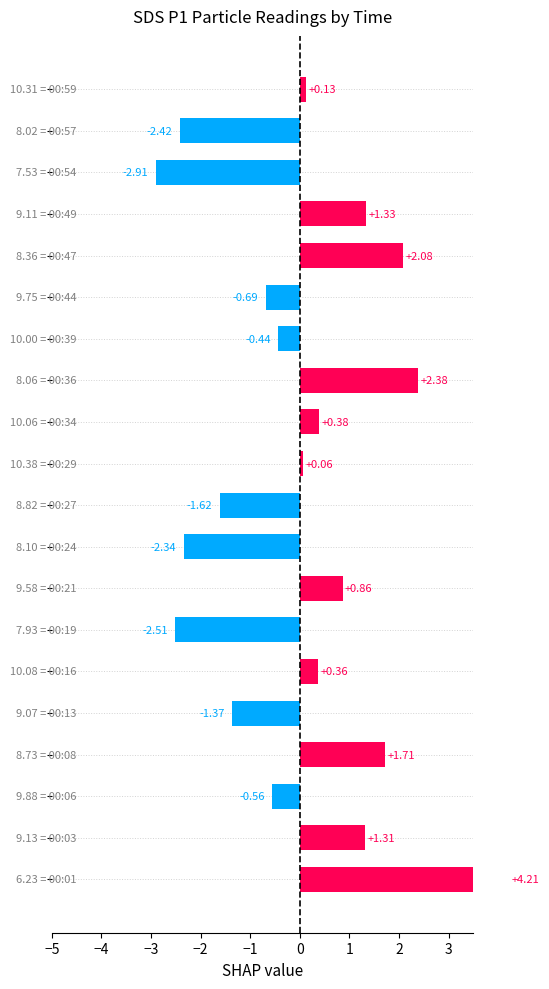

What is the difference between the second highest and second lowest values?

4.9